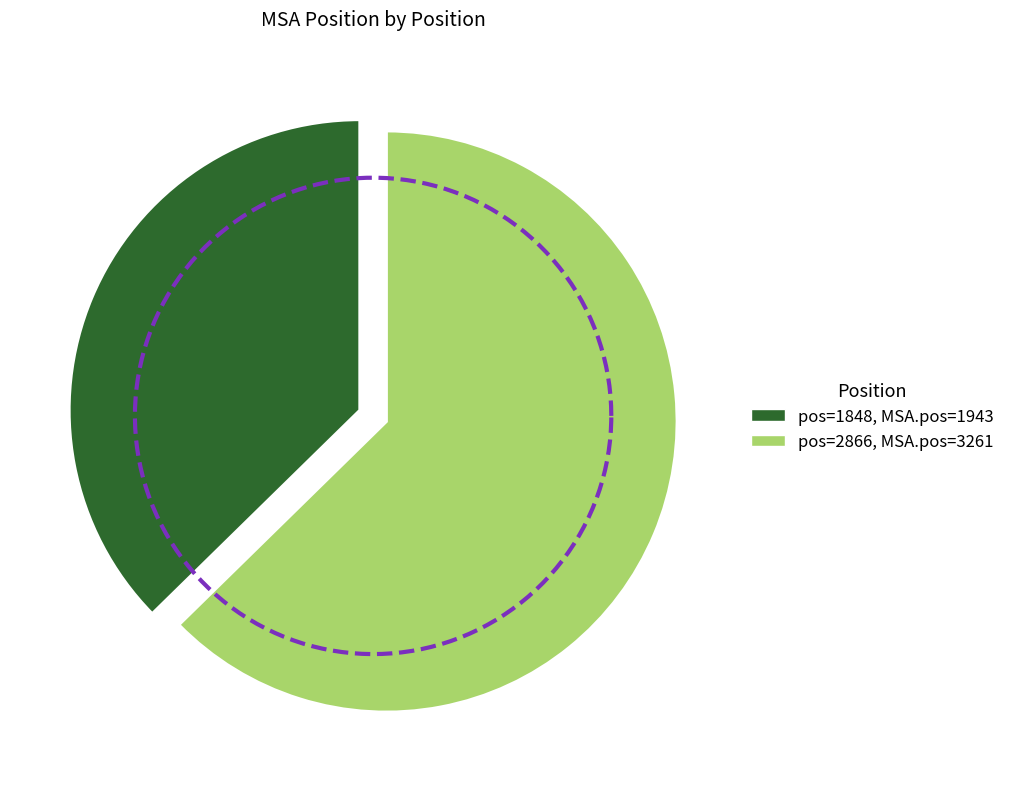

To the nearest percent, what is the average slice percentage?

50%